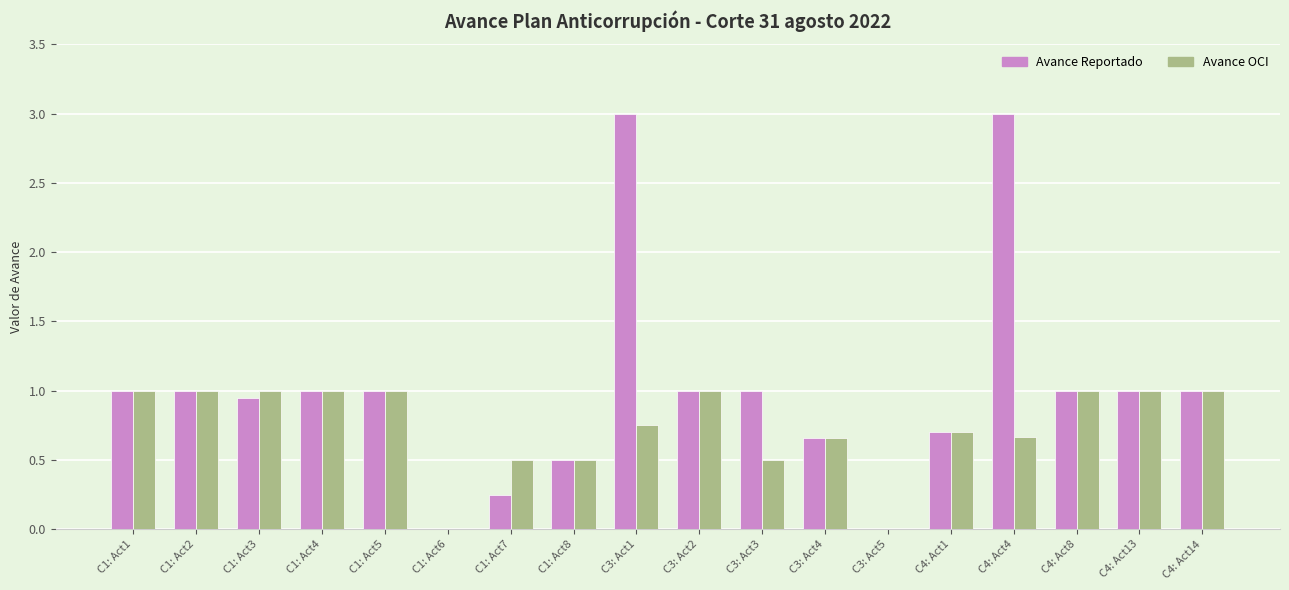

How many data points does each series have?

18